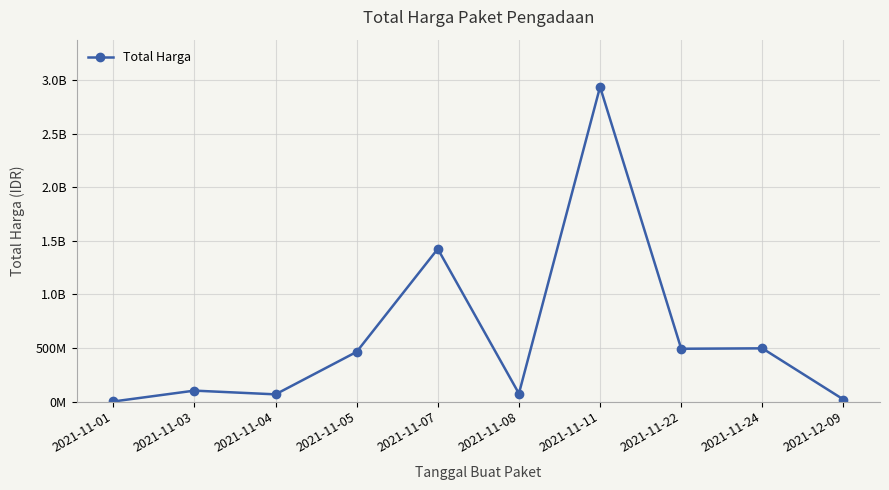

Does the chart display data point markers on the line(s)?

Yes